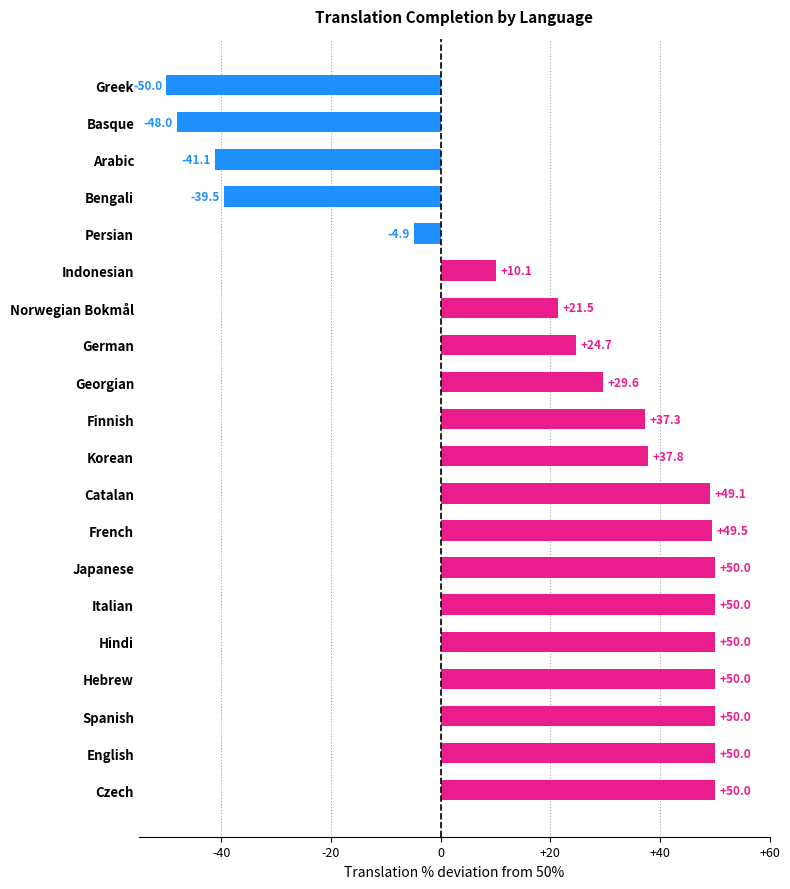

What is the difference between the second highest and second lowest values?

98.0